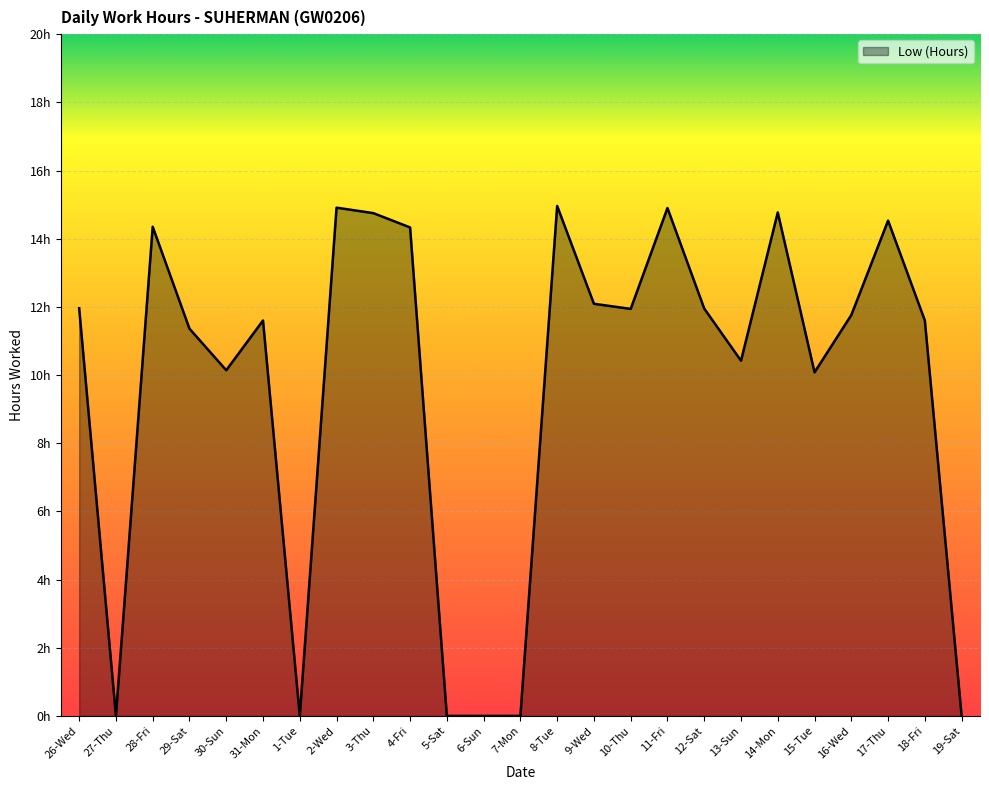

Which has a higher value, 2-Wed or 26-Wed?

2-Wed